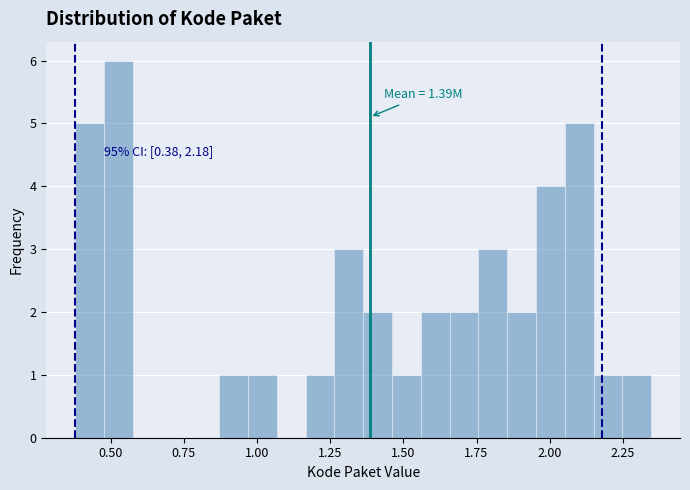

Around what value on the x-axis is the tallest bar? Give the approximate position of its centre, as read against the axis.

0.55